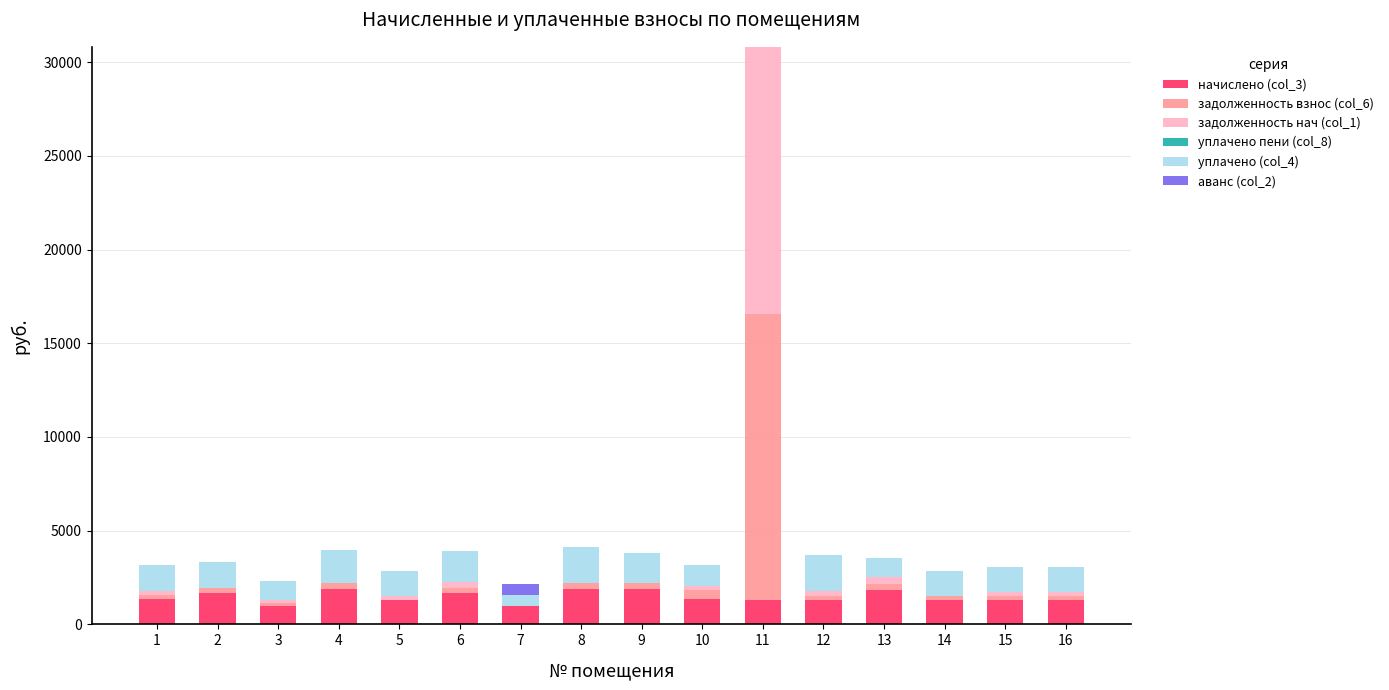

At which category is the sum across all series the highest?

11